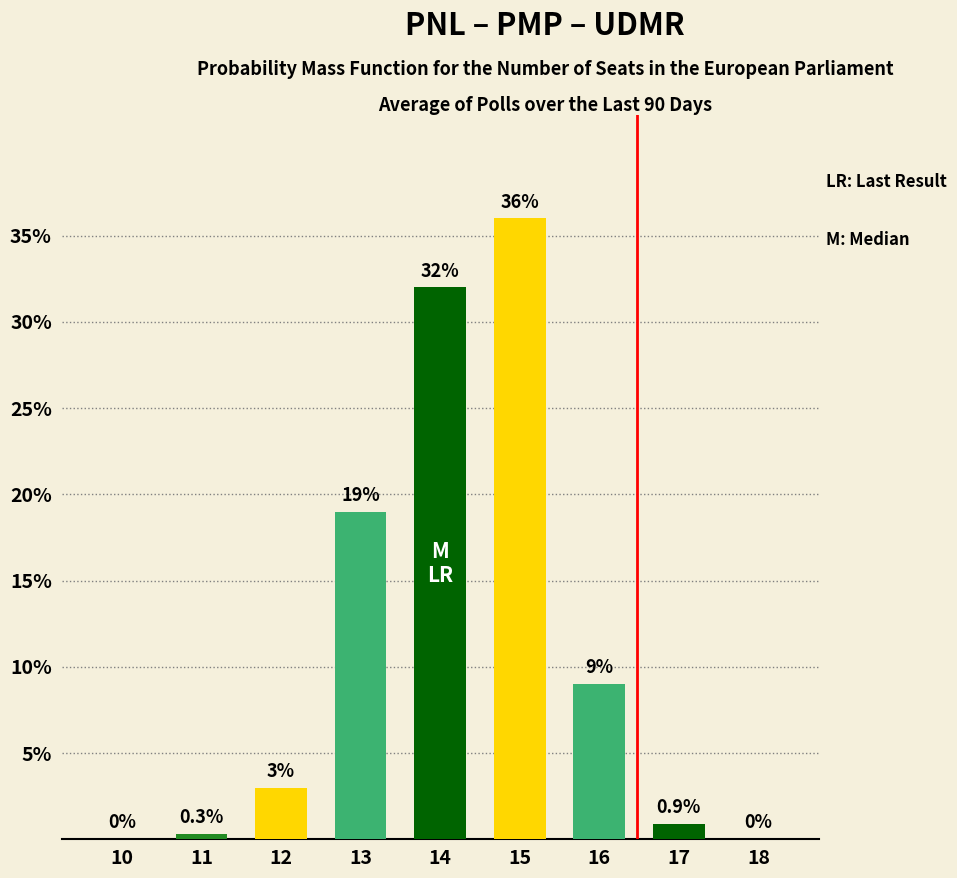

Approximately how many times larger is the value at 16 compared to 14?

0.3